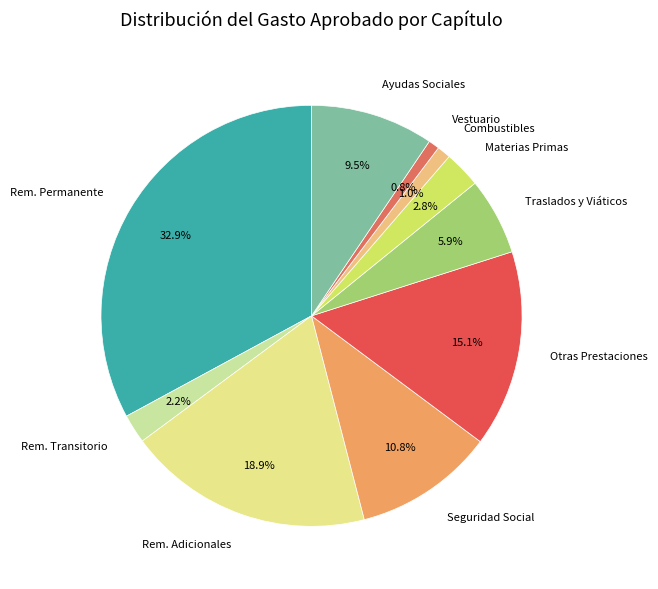

What is the largest slice in the pie chart?

Rem. Permanente